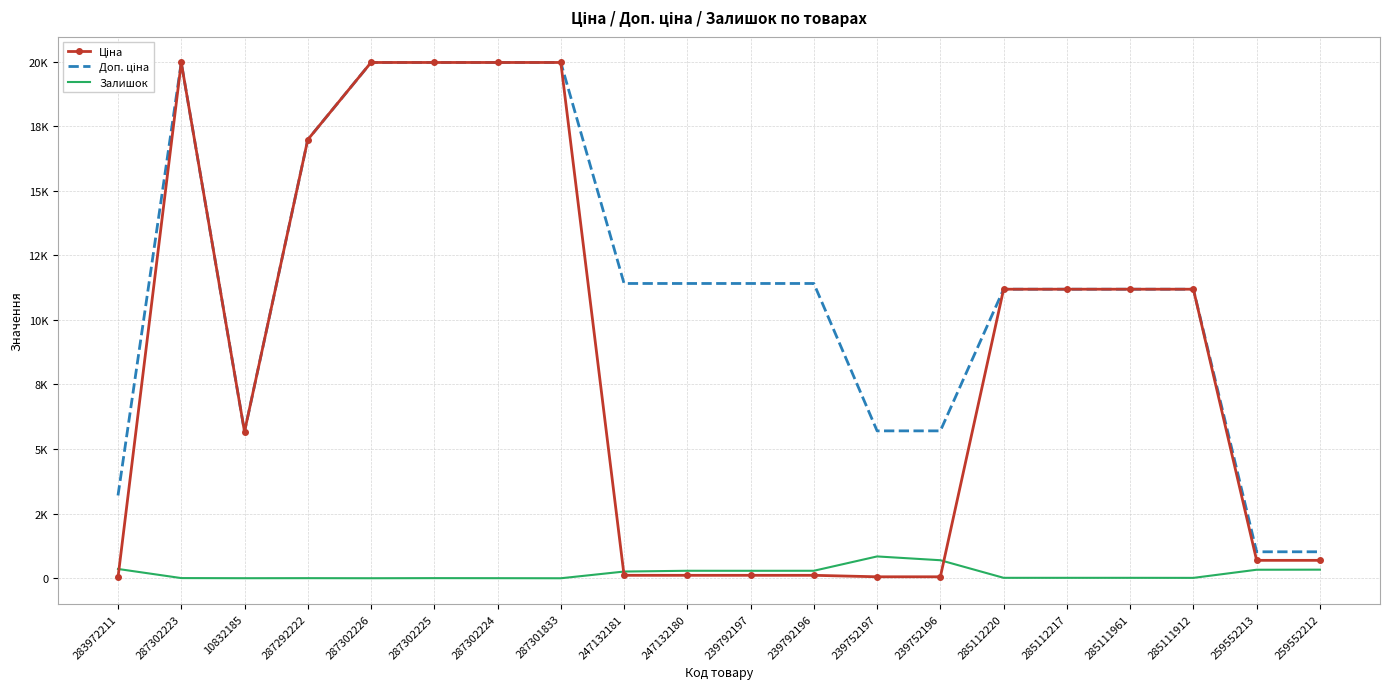

Where does the Ціна series first go above 11188?

287302223